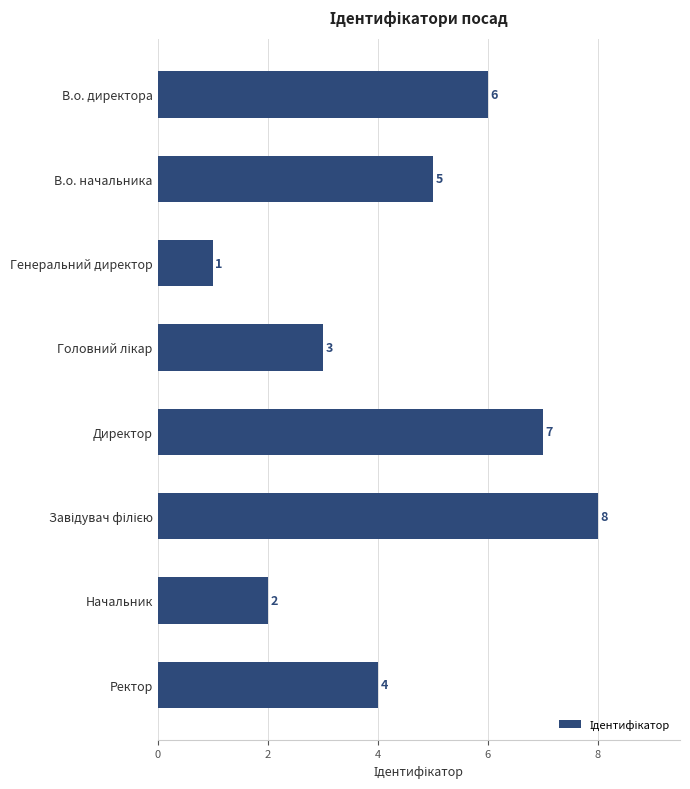

How many values are below 5?

4